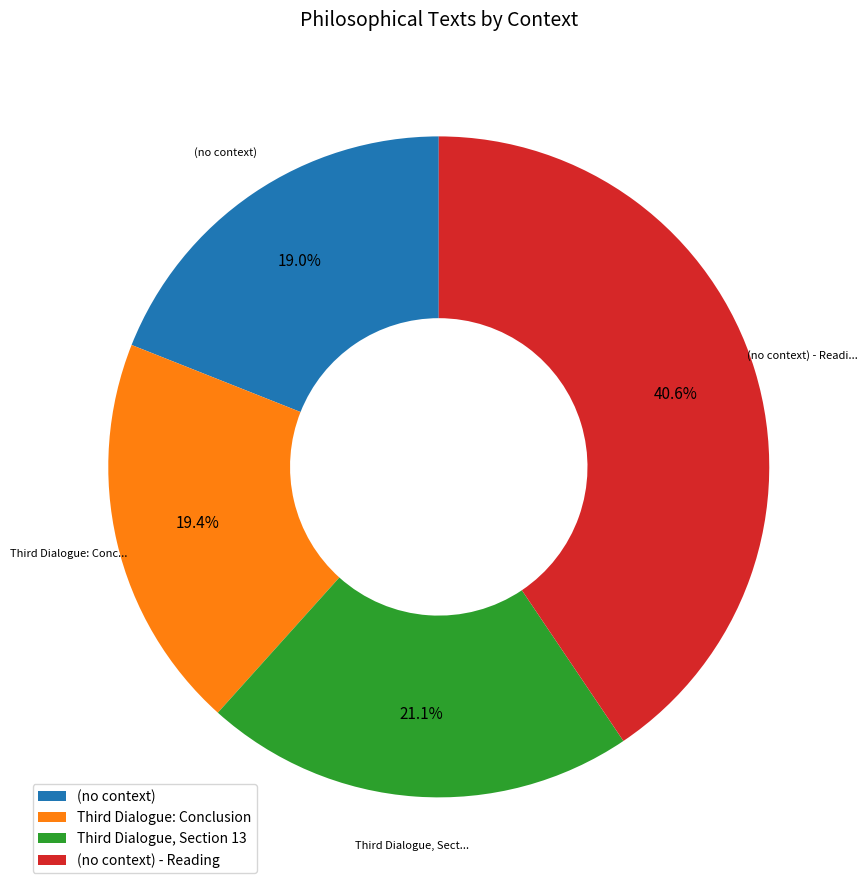

To the nearest percent, what is the difference between the largest and smallest slice percentages?

22%